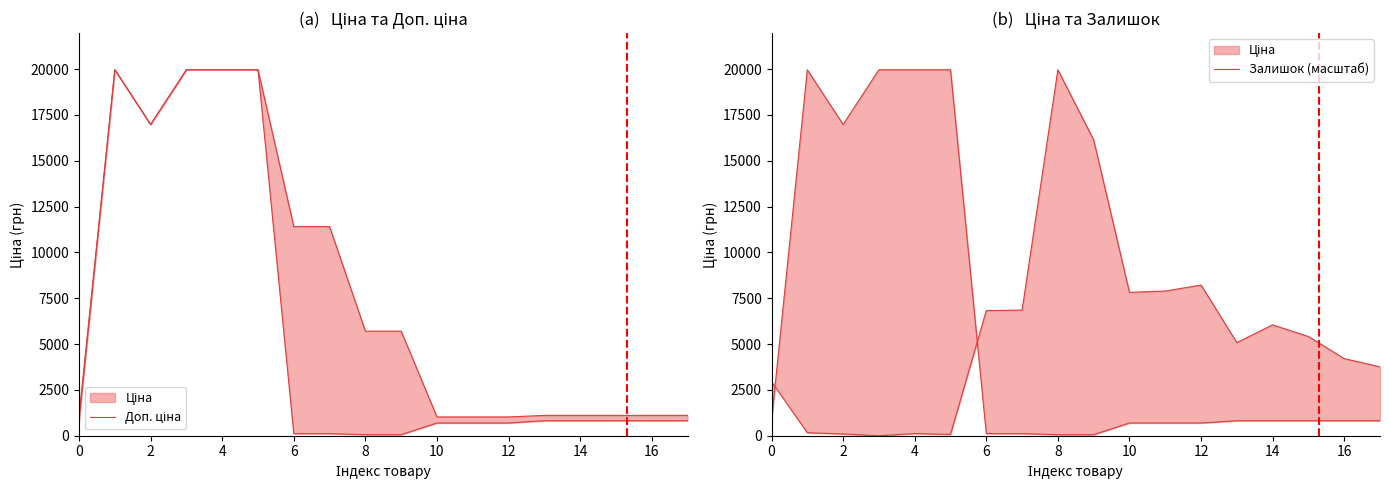

At which label is Залишок (масштаб) closest to 9982?

12